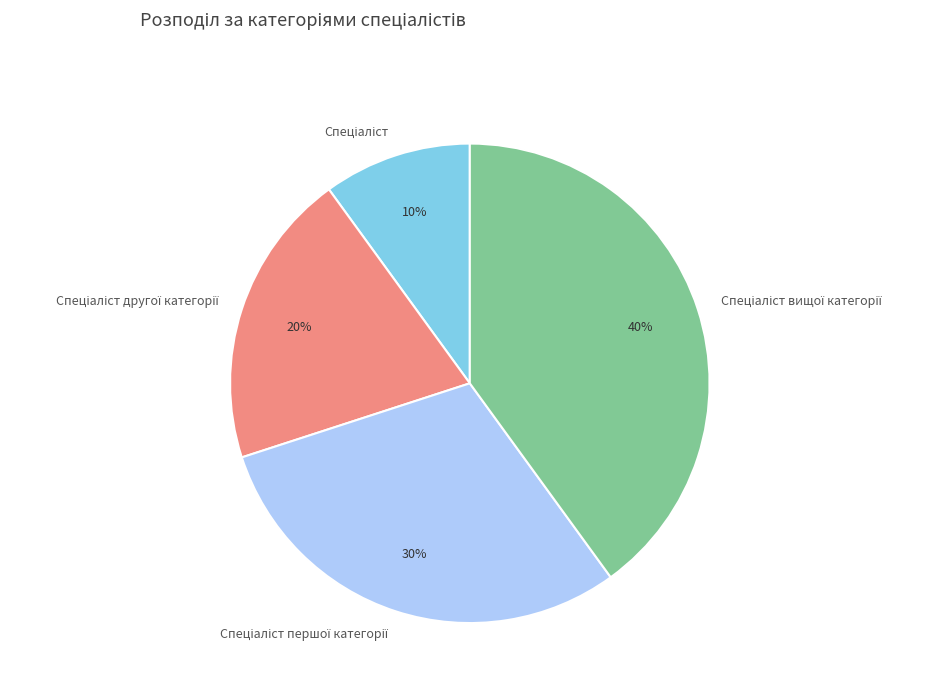

To the nearest percent, what is the difference between the largest and smallest slice percentages?

30%